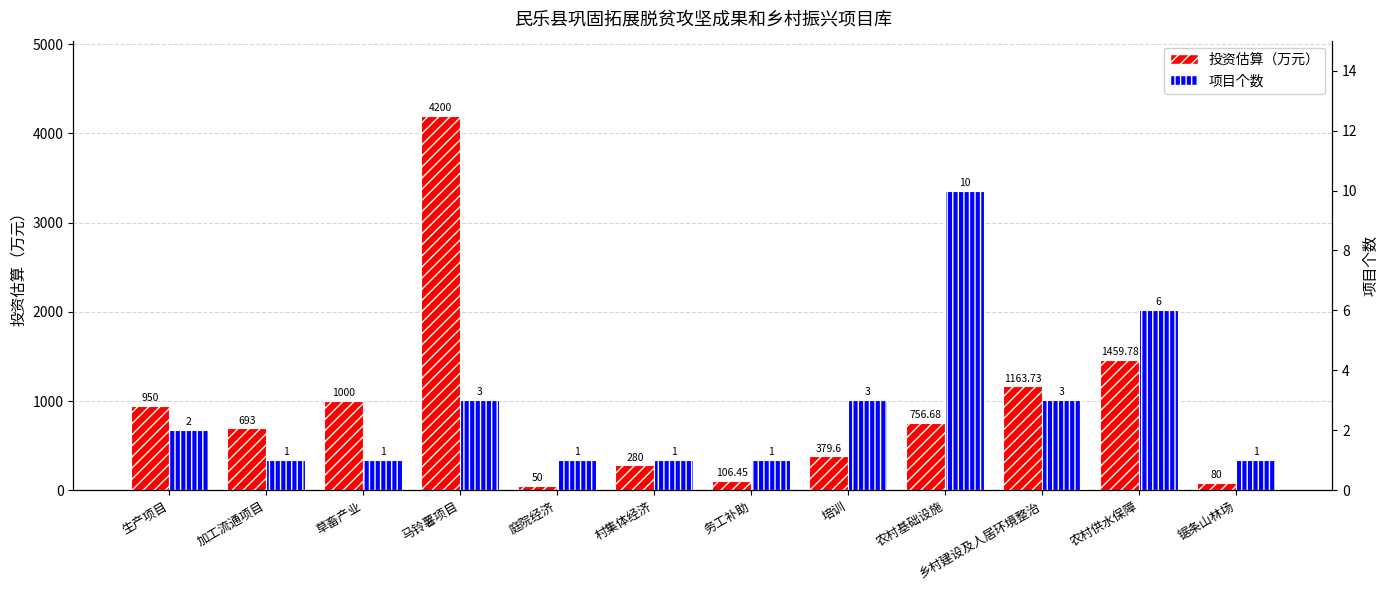

How many data points does each series have?

12